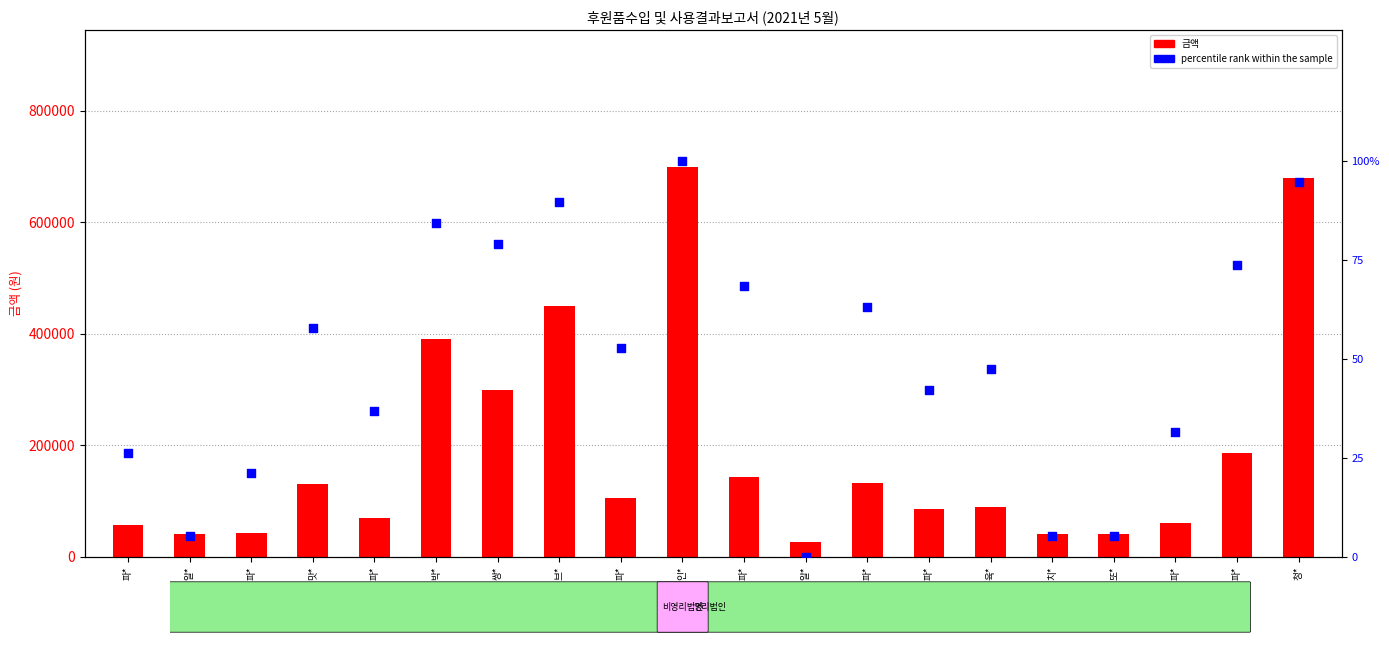

What are all the series names shown in the legend?

금액, percentile rank within the sample